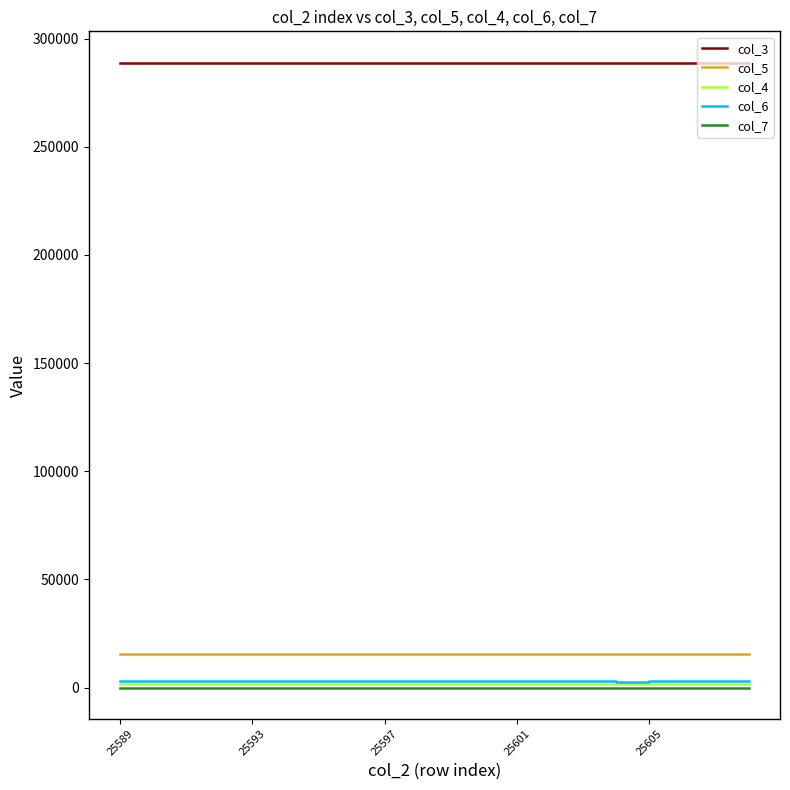

What is the maximum value shown in the chart?

288928